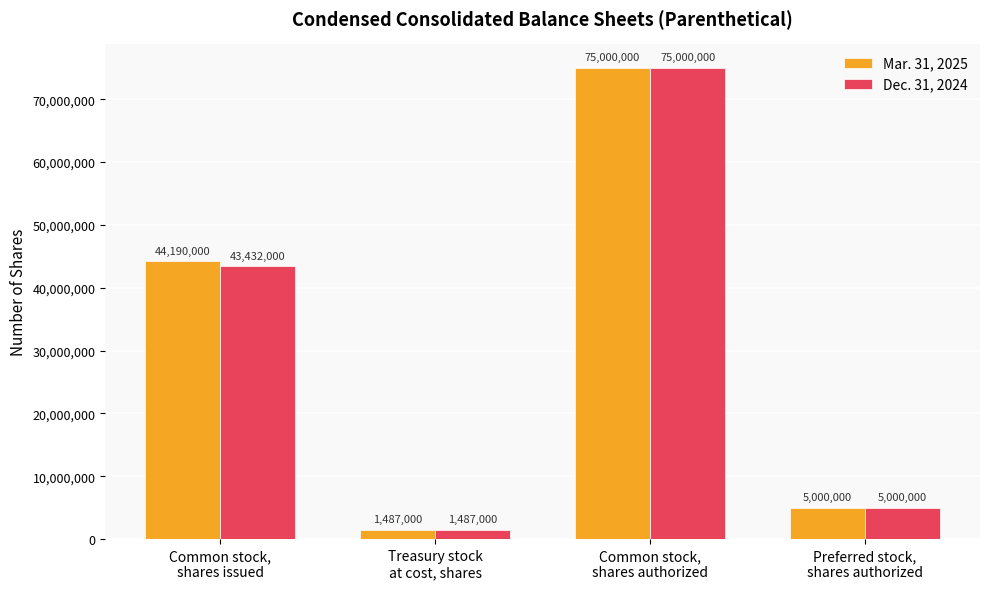

Reading right to left, list all the values displayed in this chart.

Mar. 31, 2025: 5000000	75000000	1487000	44190000
Dec. 31, 2024: 5000000	75000000	1487000	43432000